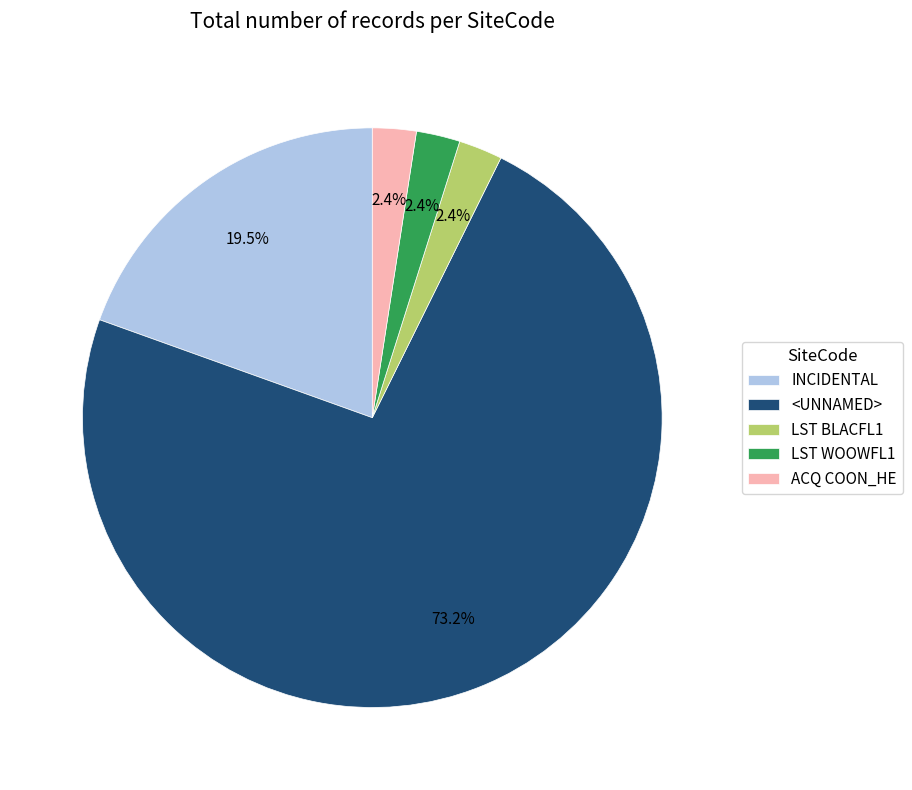

What is the majority slice?

<UNNAMED>